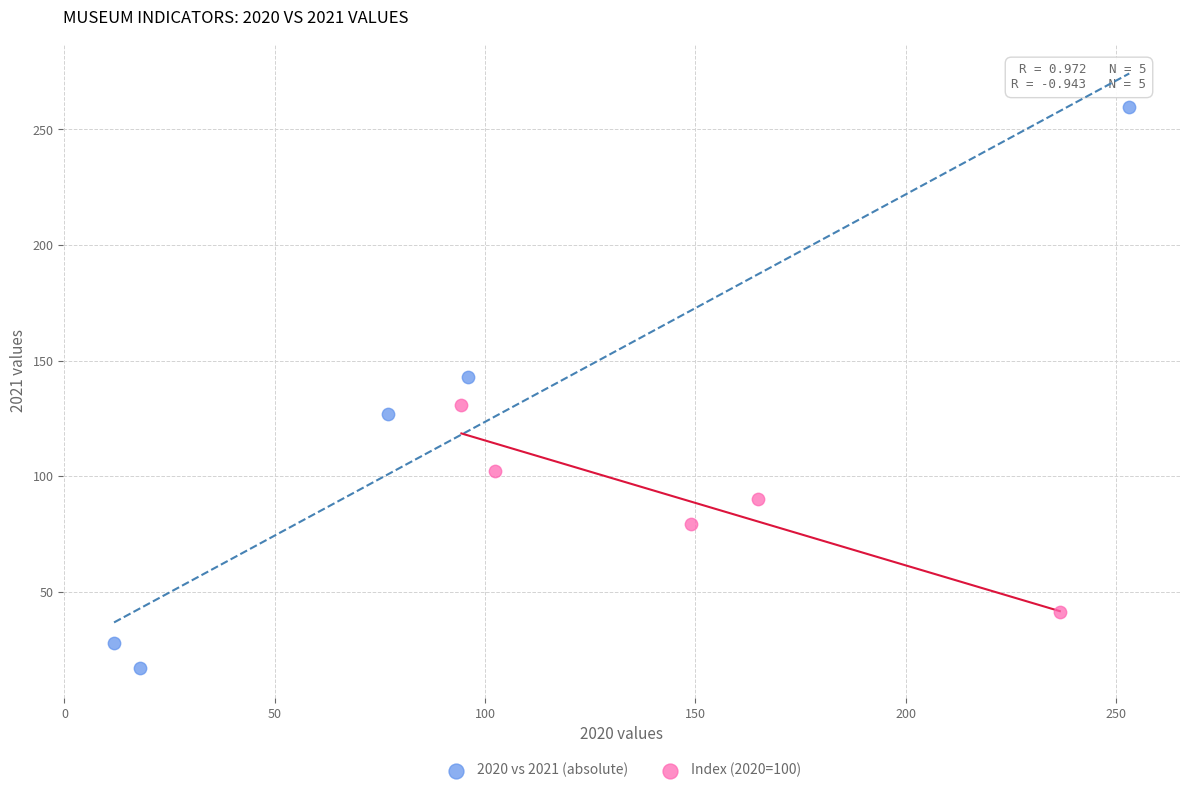

What are all the series names shown in the legend?

2020 vs 2021 (absolute), Index (2020=100)